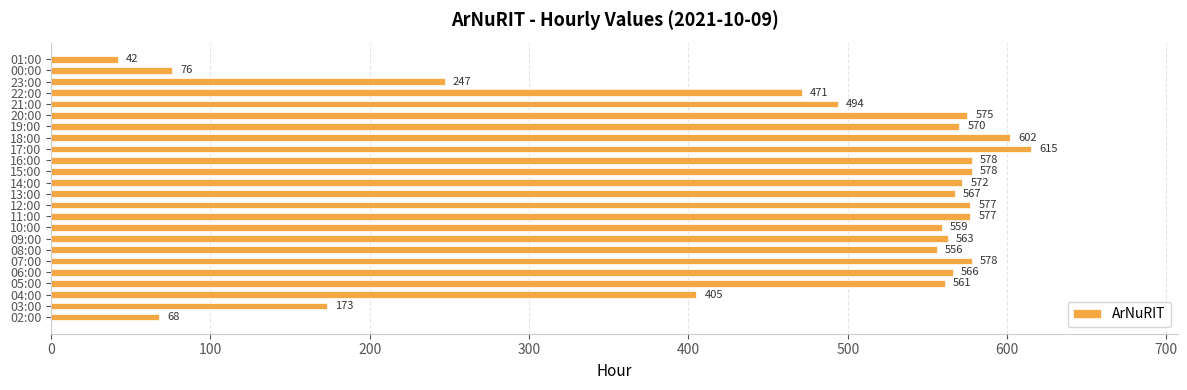

What is the change in value from 09:00 to 16:00?

+15